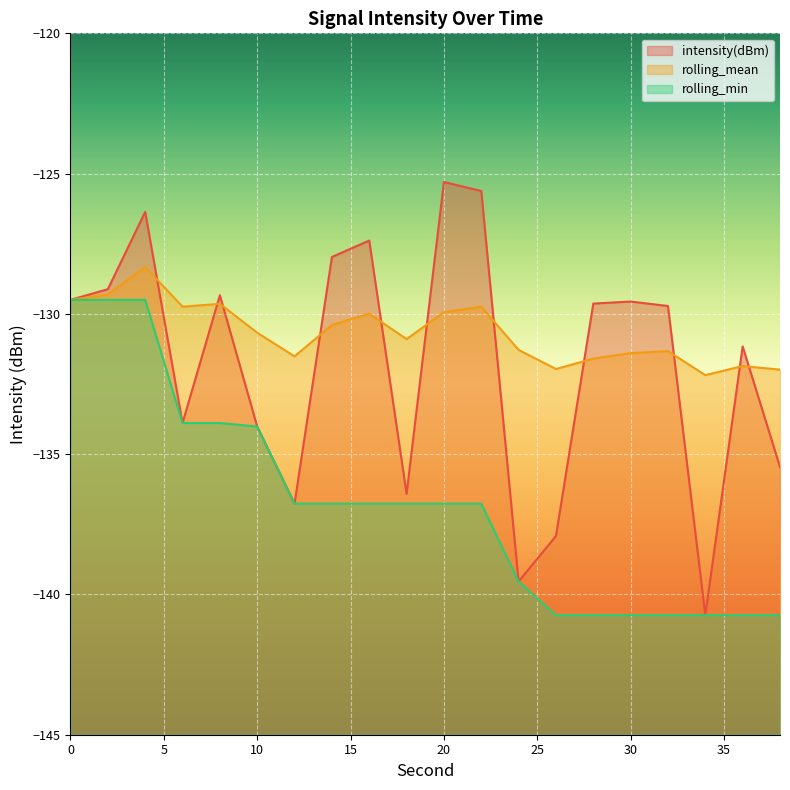

Which category has the lowest value in the intensity(dBm) series?

34